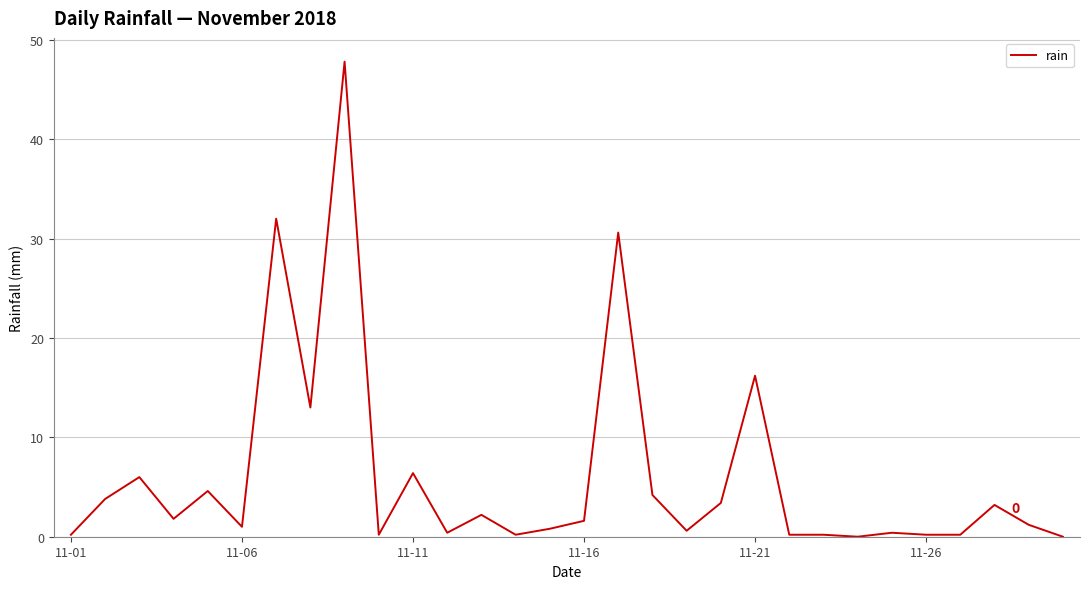

What is the greatest value displayed?

47.8